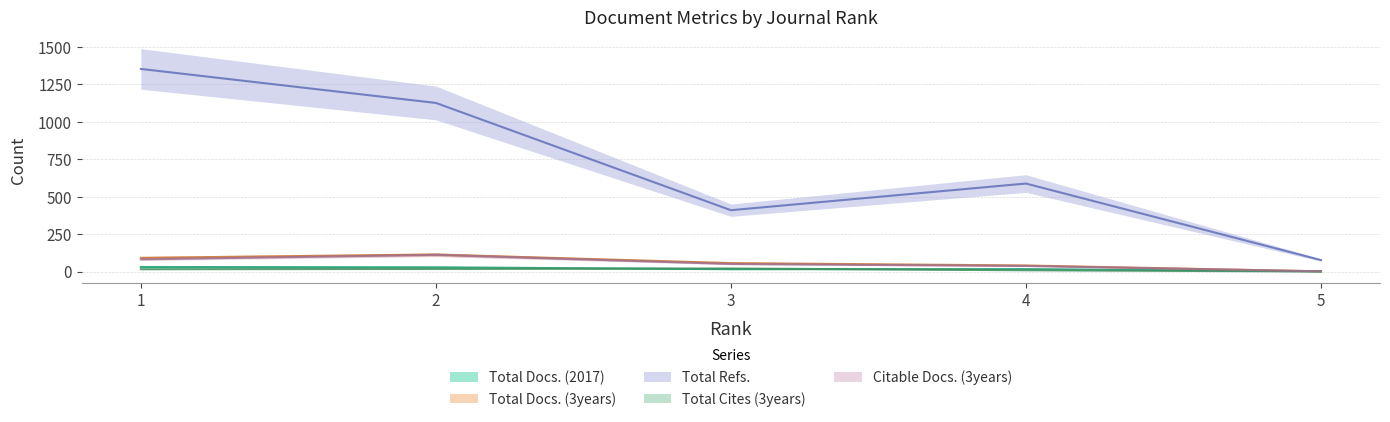

Which series has the largest total across all categories?

Total Refs.